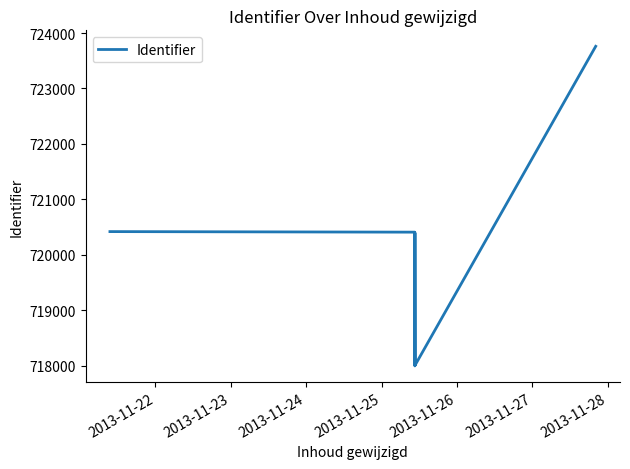

Count the number of data series in this chart.

1